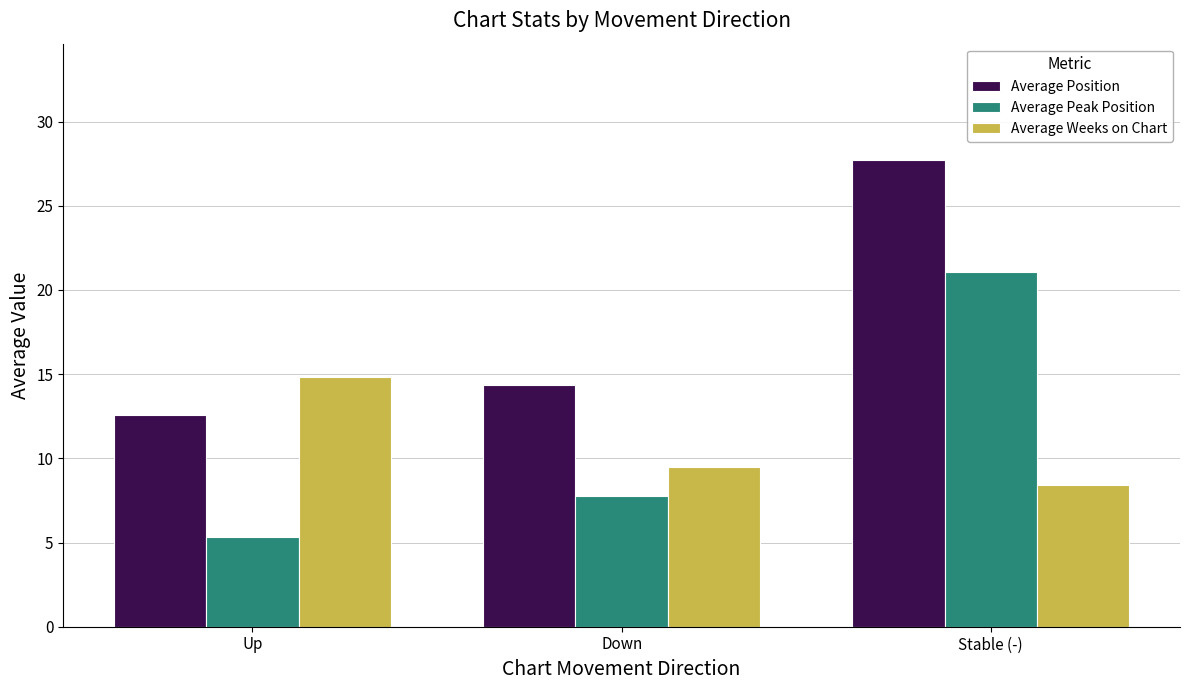

Reading right to left, what are all the values shown in this chart?

Average Position: 27.7	14.4	12.6
Average Peak Position: 21.1	7.8	5.3
Average Weeks on Chart: 8.4	9.5	14.8